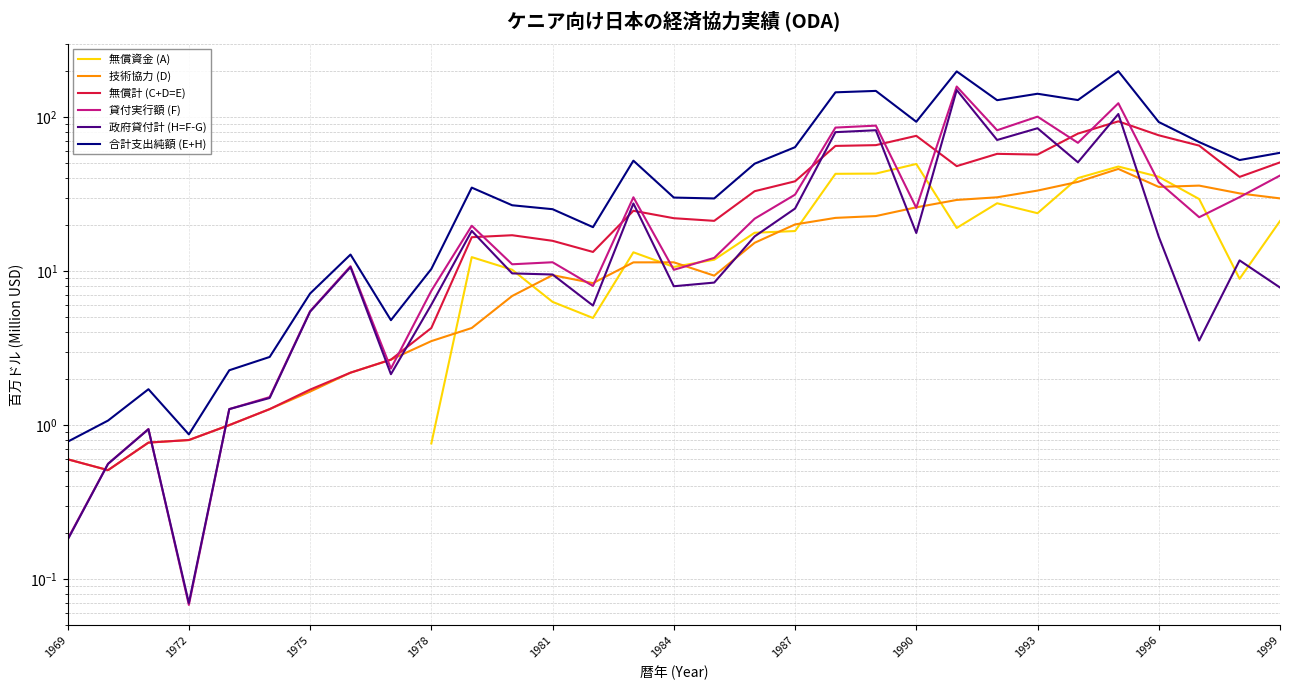

True or false: 合計支出純額 (E+H) and 無償計 (C+D=E) cross at least once.

False